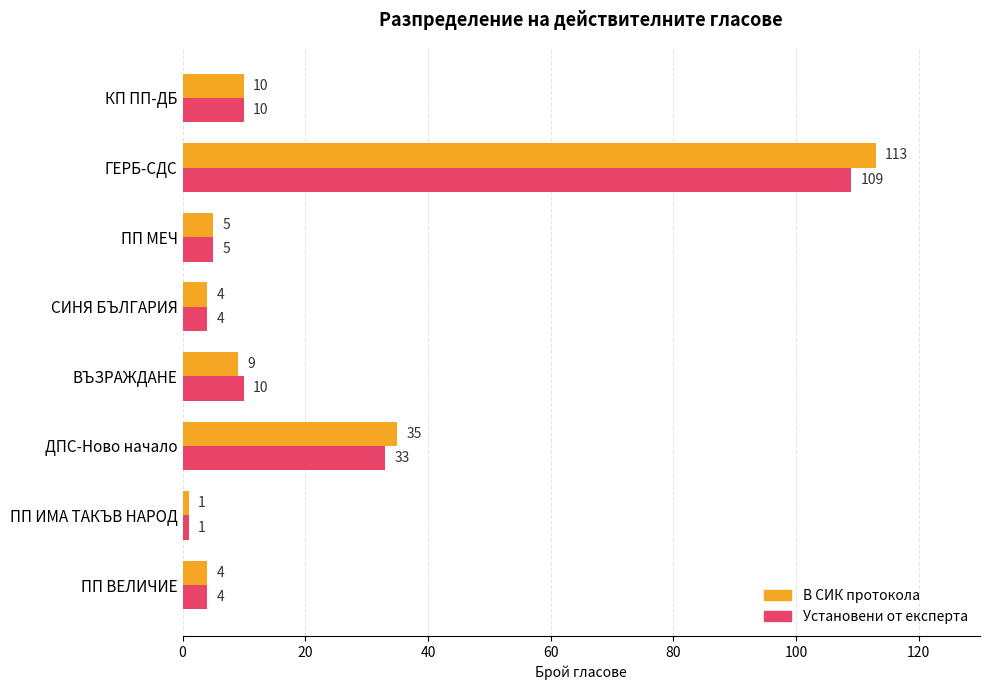

Rank the series by their average value, from highest to lowest.

В СИК протокола, Установени от експерта